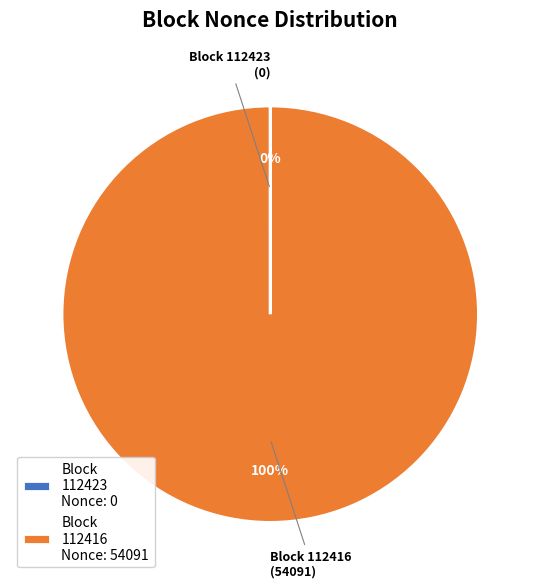

Which category has the biggest portion of the pie?

Block 112416 Nonce: 54091